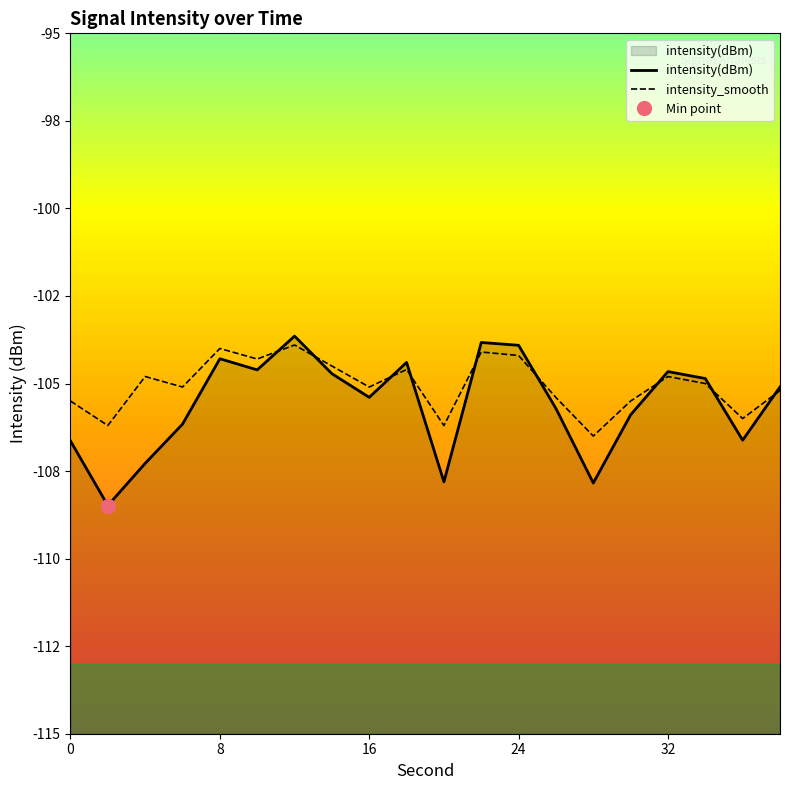

What is the value of the intensity_smooth point at the 20th from the left?

-105.2